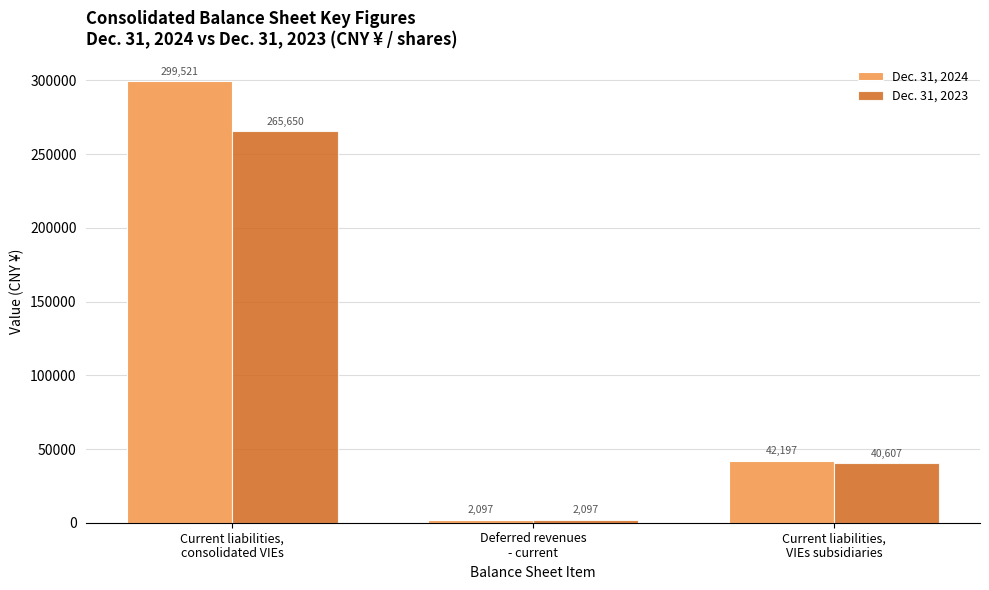

True or false: Dec. 31, 2024 has a value of 2097 at Deferred revenues
- current.

True